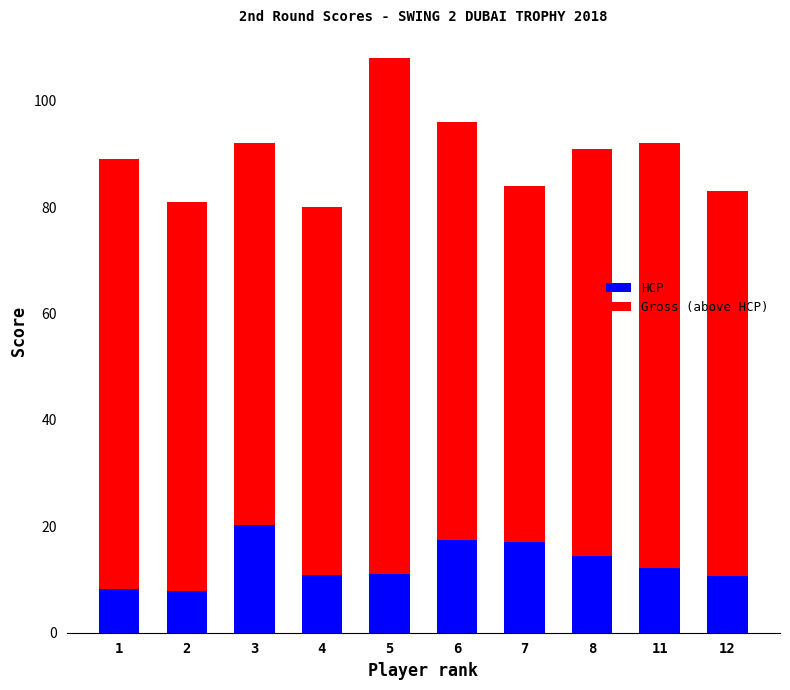

The HCP series shows 2.6 at 12. True or false?

False